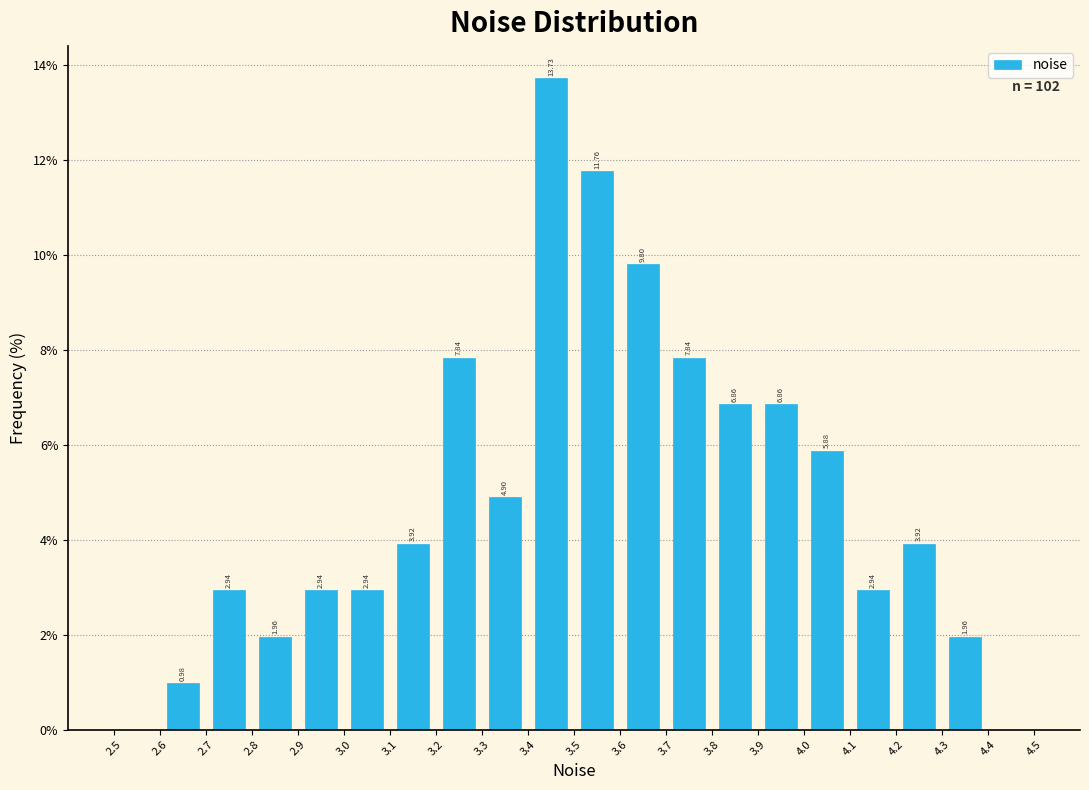

Which range on the x-axis has the tallest bar?

3.4 to 3.5